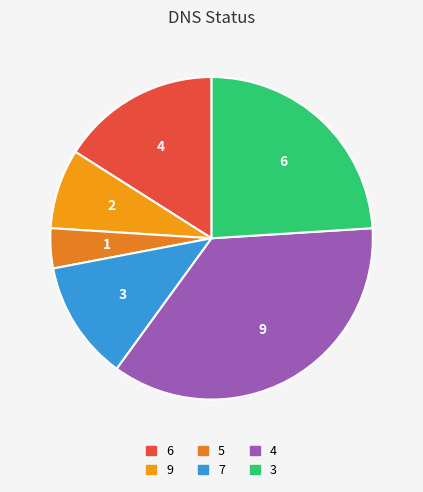

Count the number of slices in the pie.

6